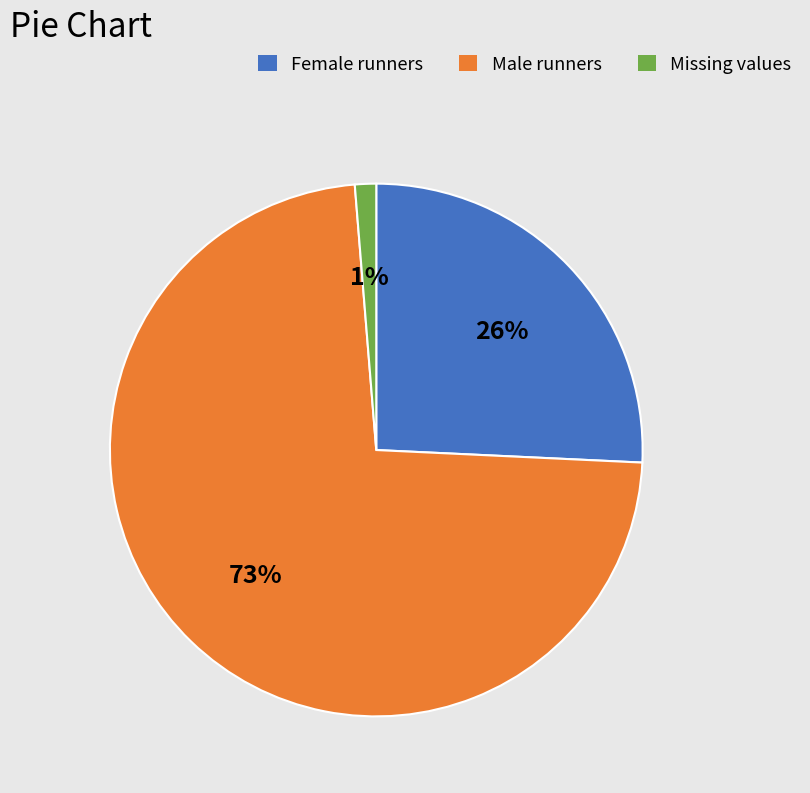

Count the number of slices in the pie.

3